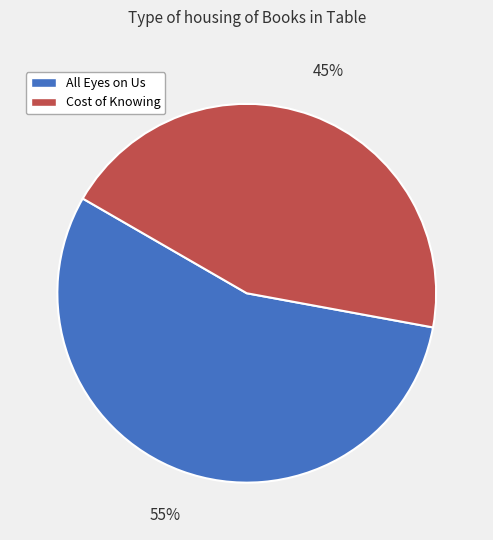

Rank the categories by value from lowest to highest.

Cost of Knowing, All Eyes on Us